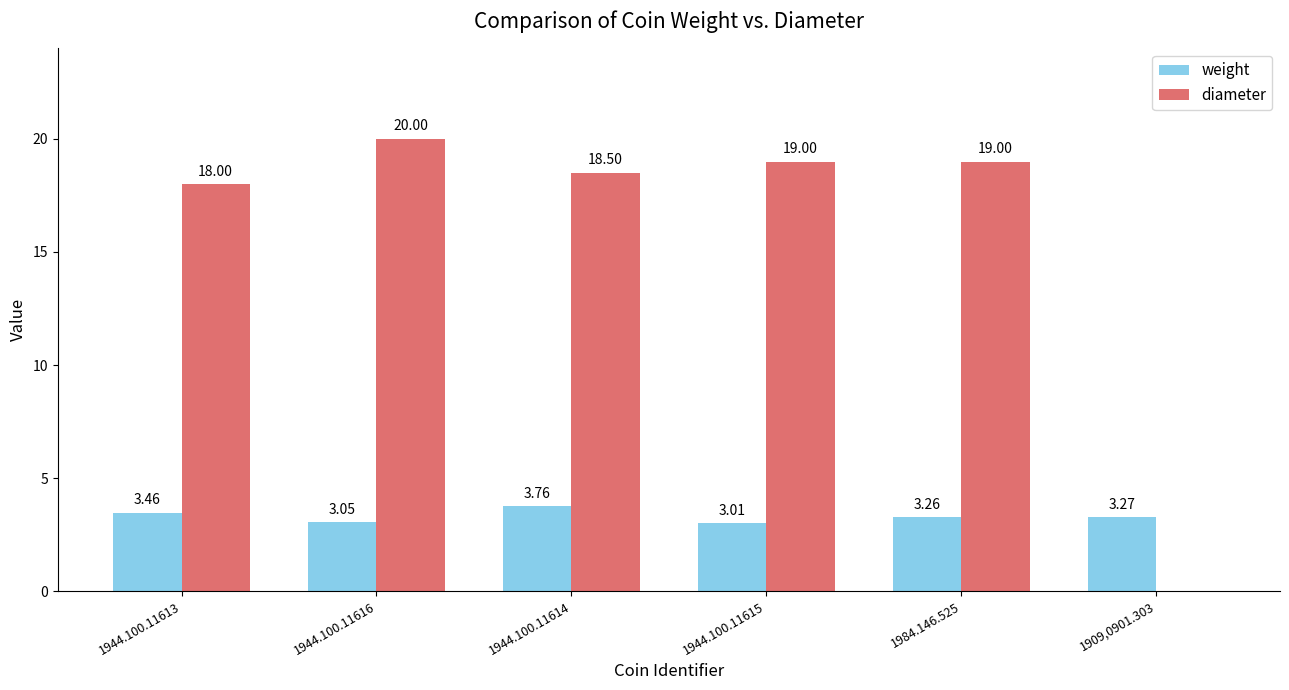

What is the maximum value for diameter?

20.0